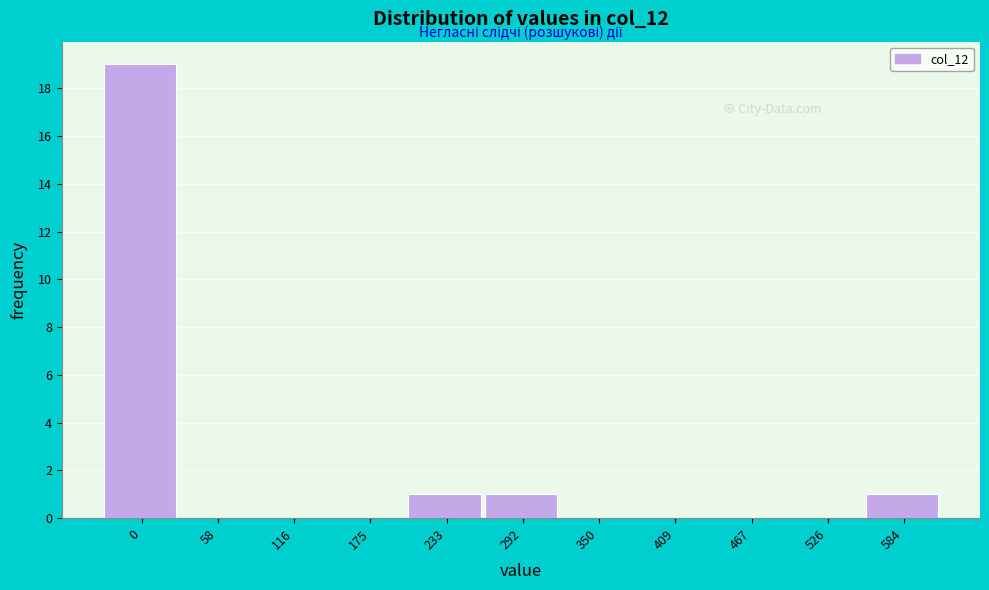

Reading left to right, transcribe all the data shown in this chart.

0=19	58=0	116=0	175=0	233=1	292=1	350=0	409=0	467=0	526=0	584=1